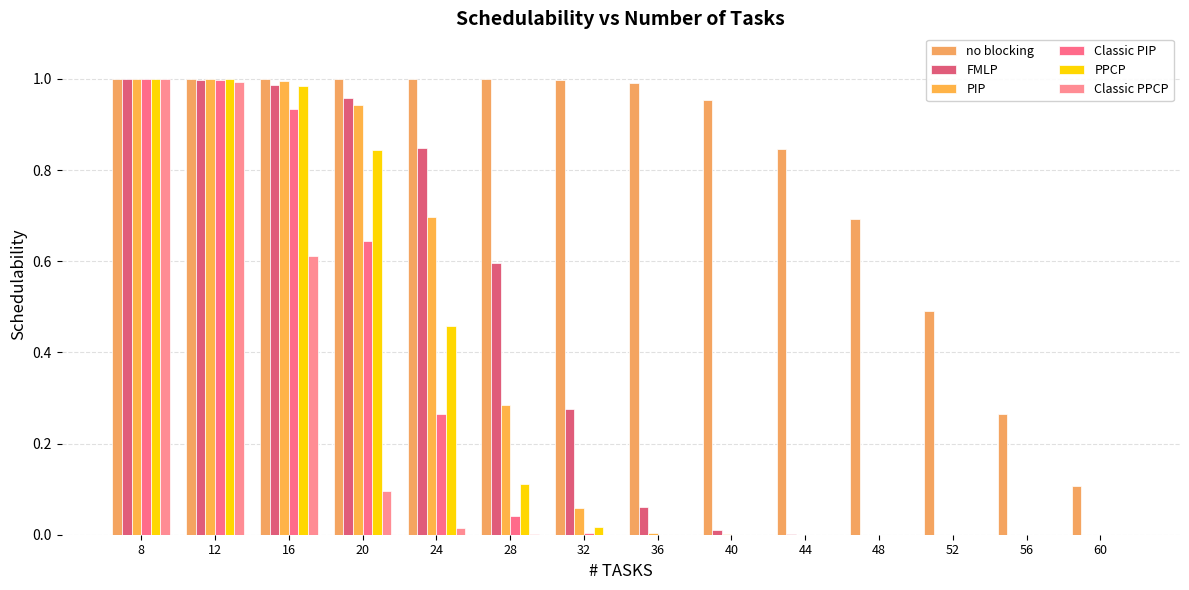

What is the difference between the second highest and minimum values in the Classic PIP series?

1.0